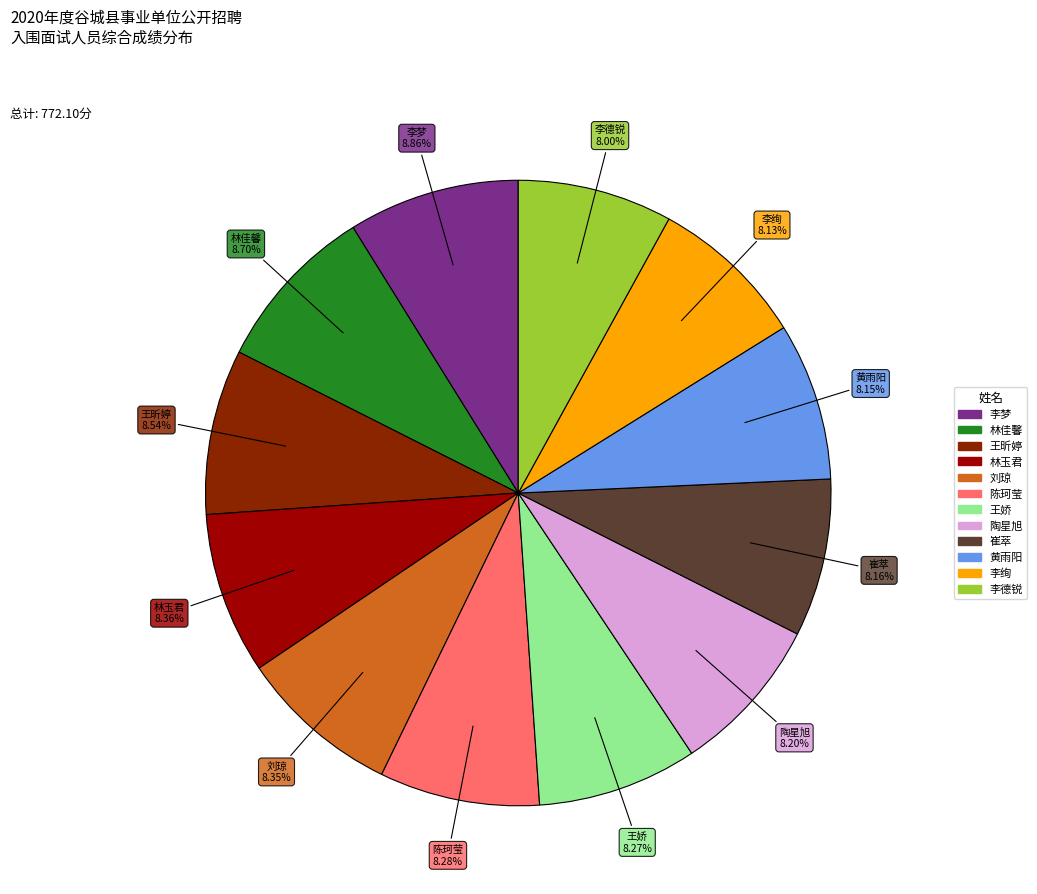

What portion of the pie excludes 陈珂莹?

91.7%